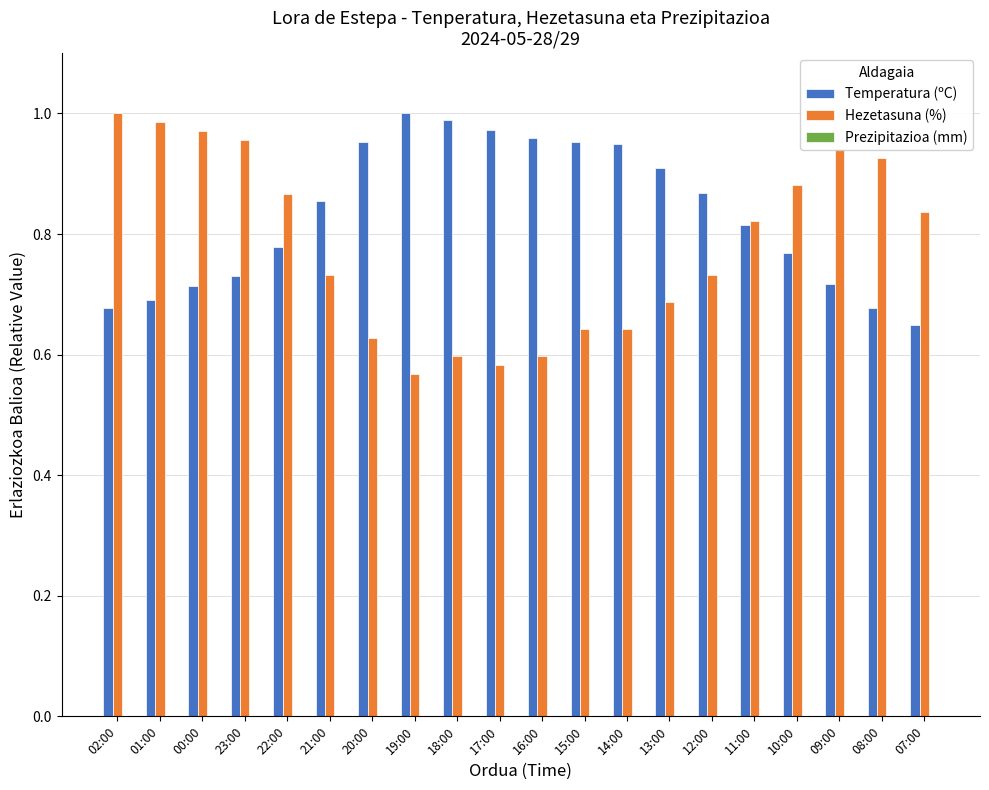

What is the difference between the highest and lowest values at 02:00?

0.3